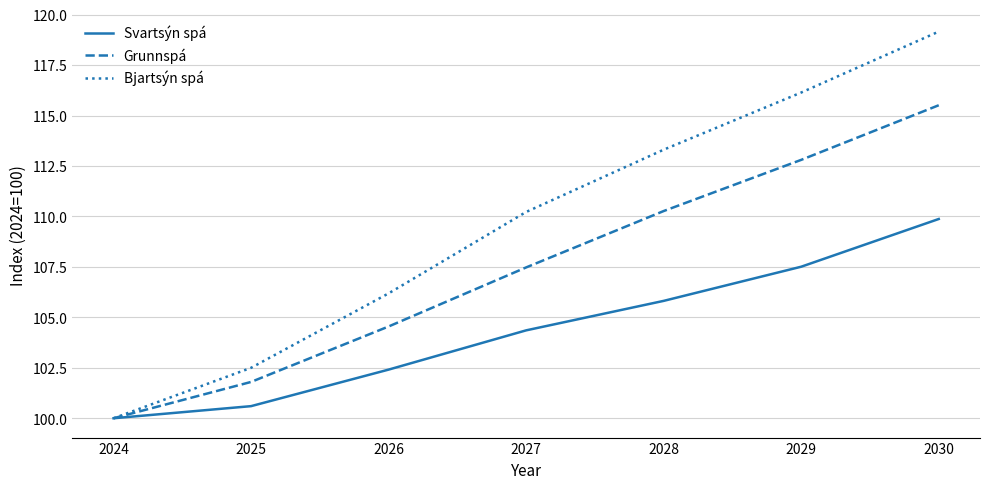

What is the sum of all Grunnspá values?

752.4